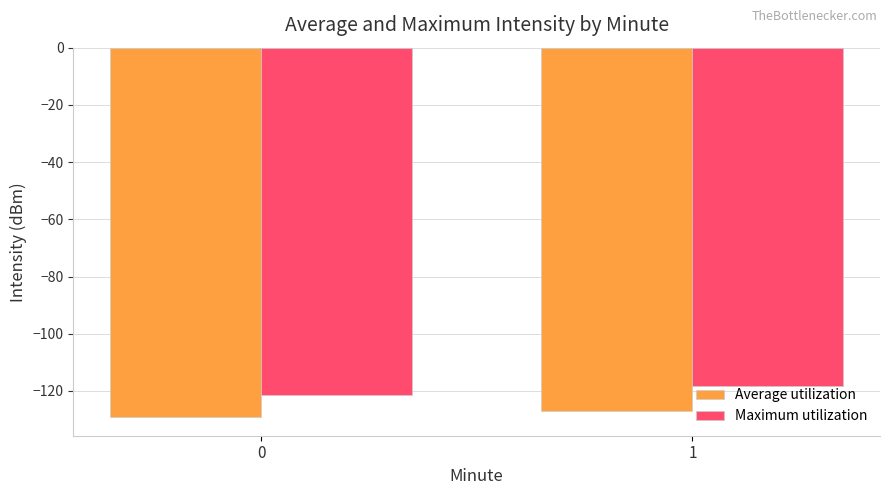

Between 0 and 1, which series saw the biggest shift?

Maximum utilization